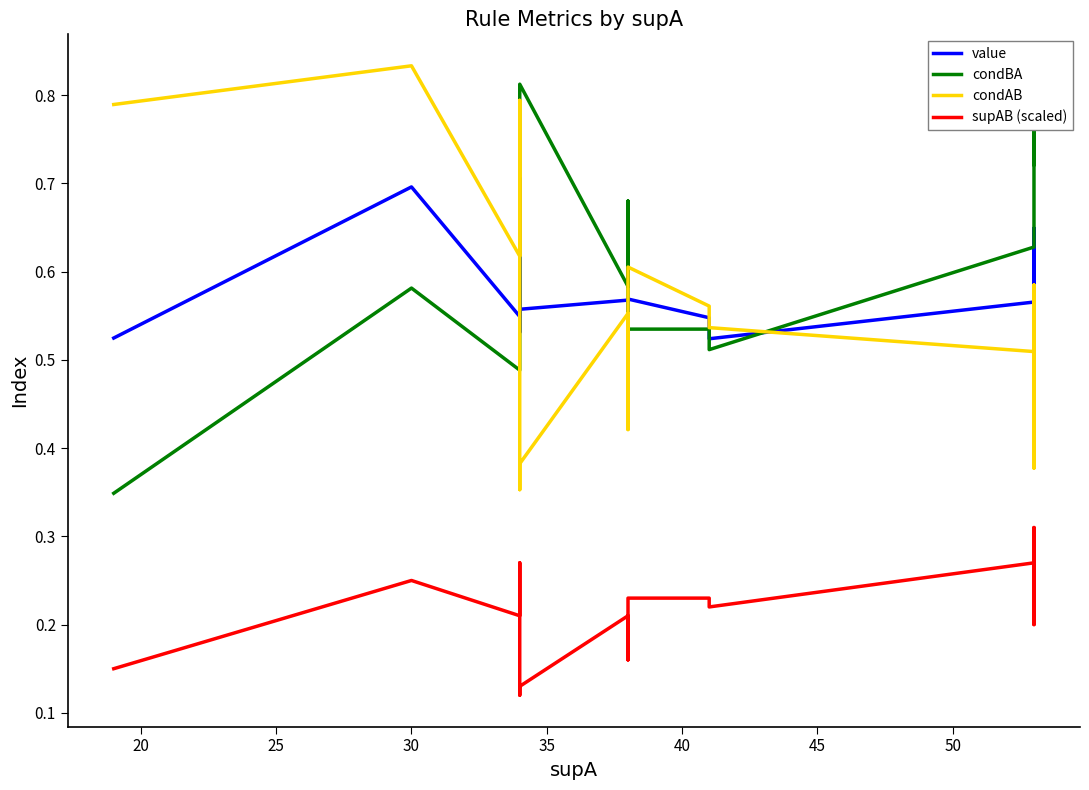

What is the average value of the value series?

0.6